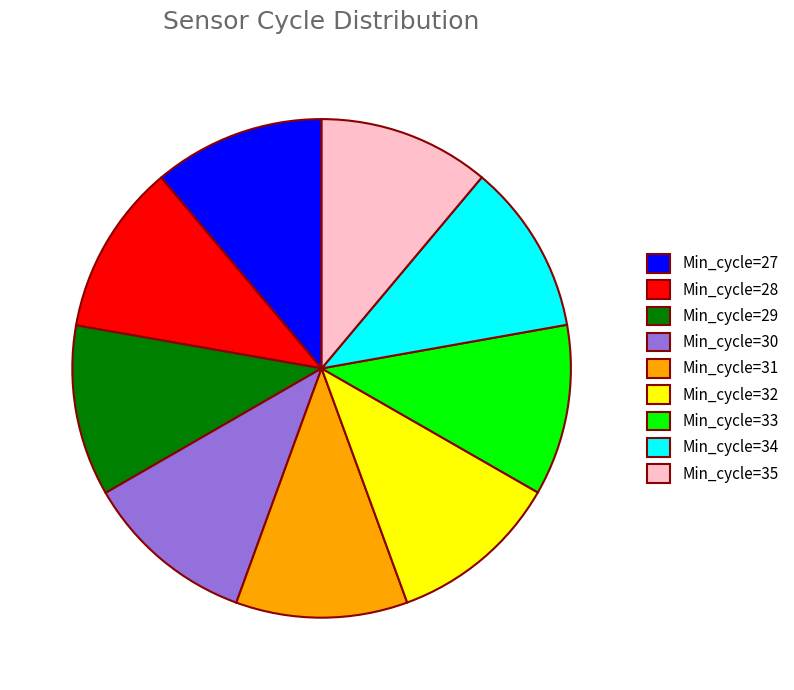

Is there a majority slice in this chart?

No